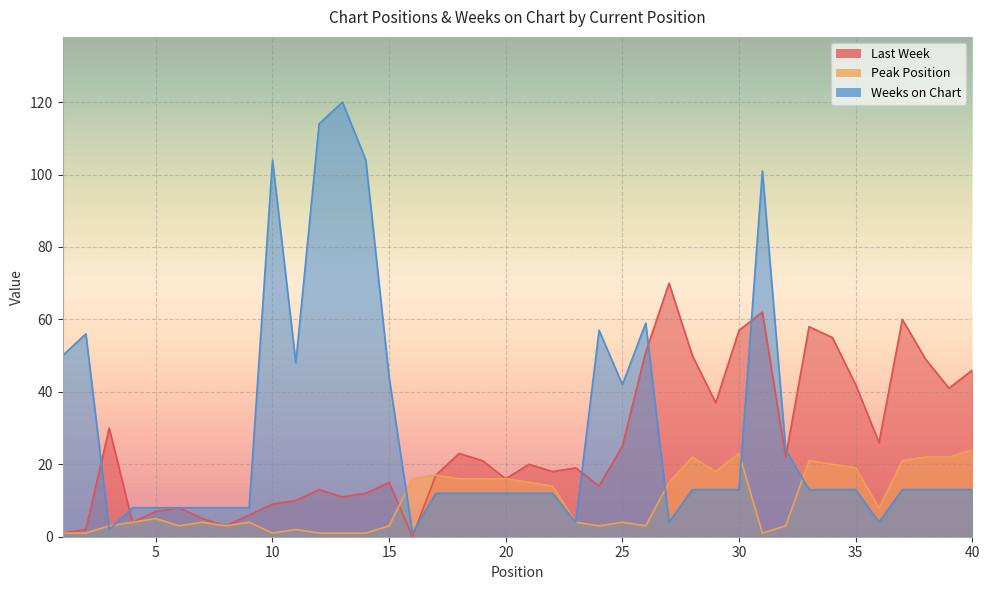

How many distinct data groups are displayed?

3